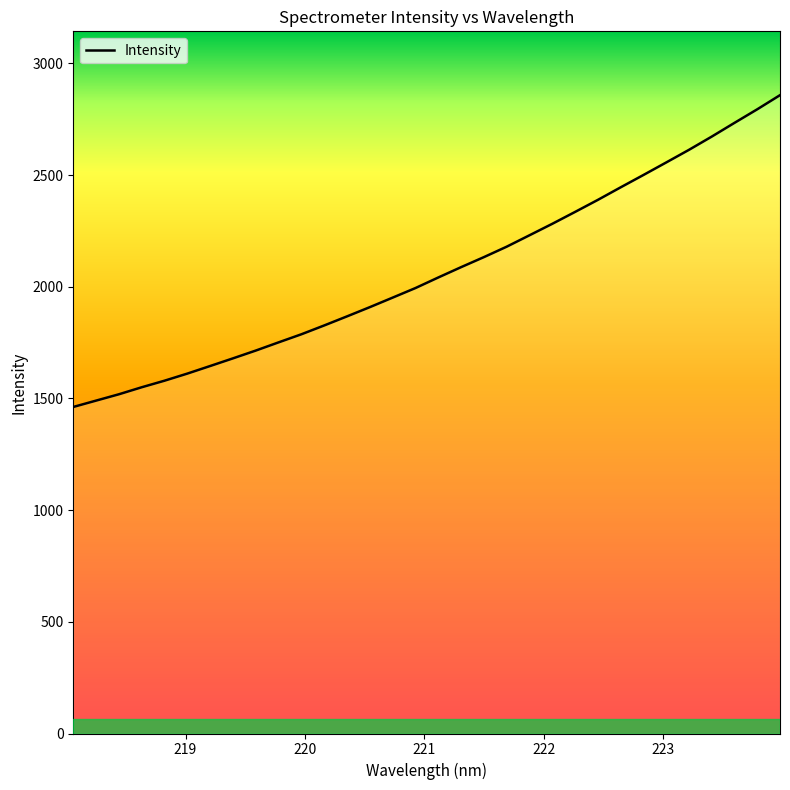

What is the difference between the maximum and minimum values?

1395.9